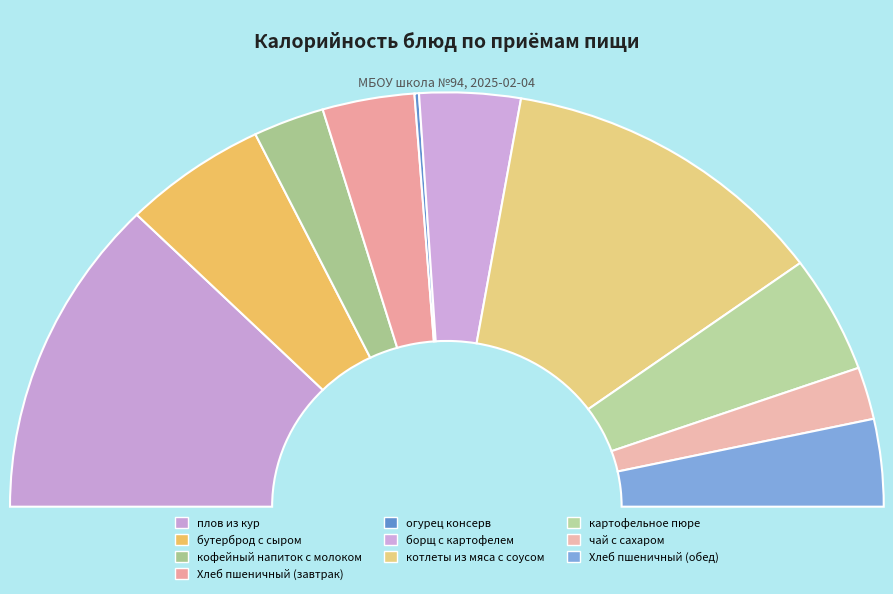

To the nearest percent, what is the difference between the огурец консерв and плов из кур slice percentages?

25%